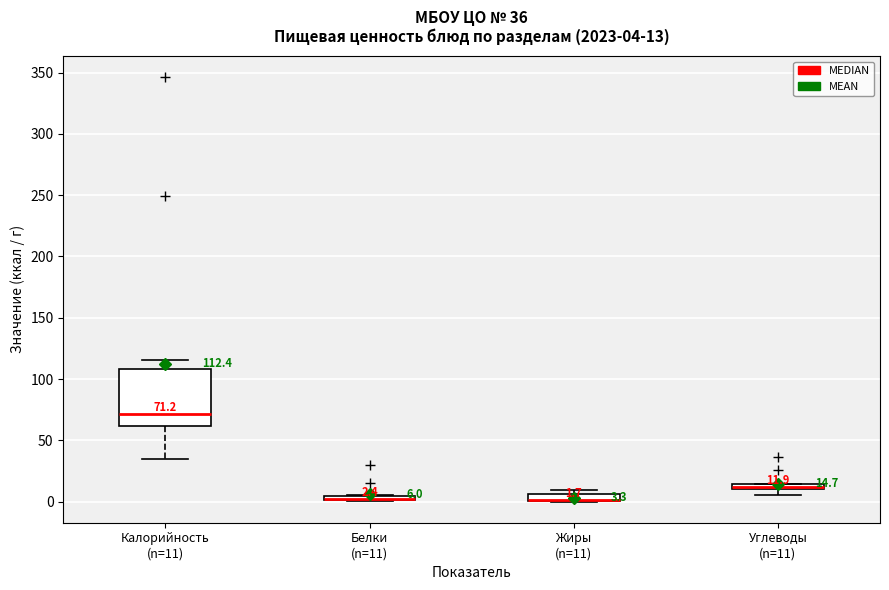

Comparing the boxes themselves (not the whiskers), which one is the tallest?

Калорийность (n=11)